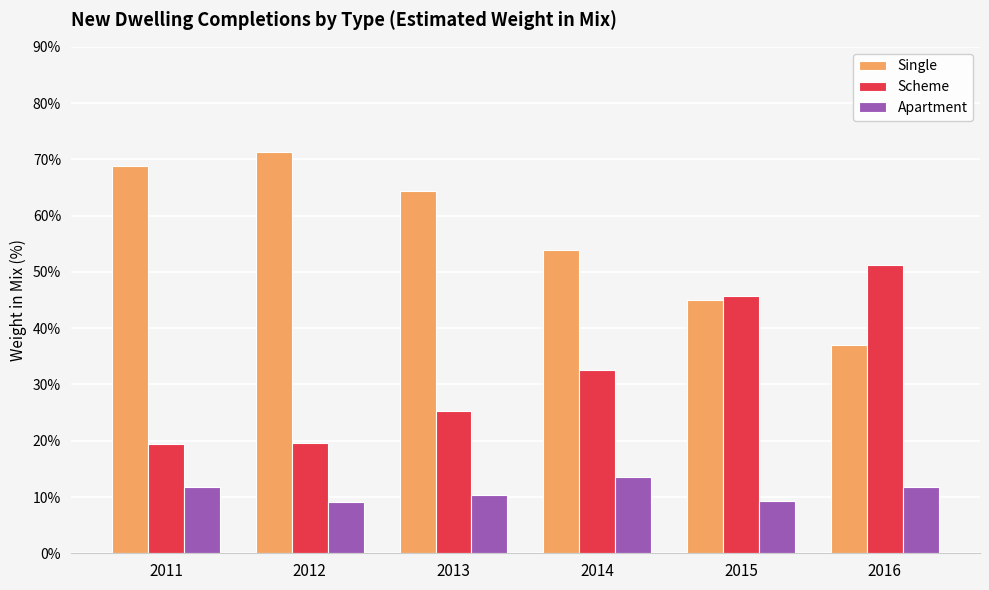

What is the difference between the Apartment values at 2013 and 2012?

1.3